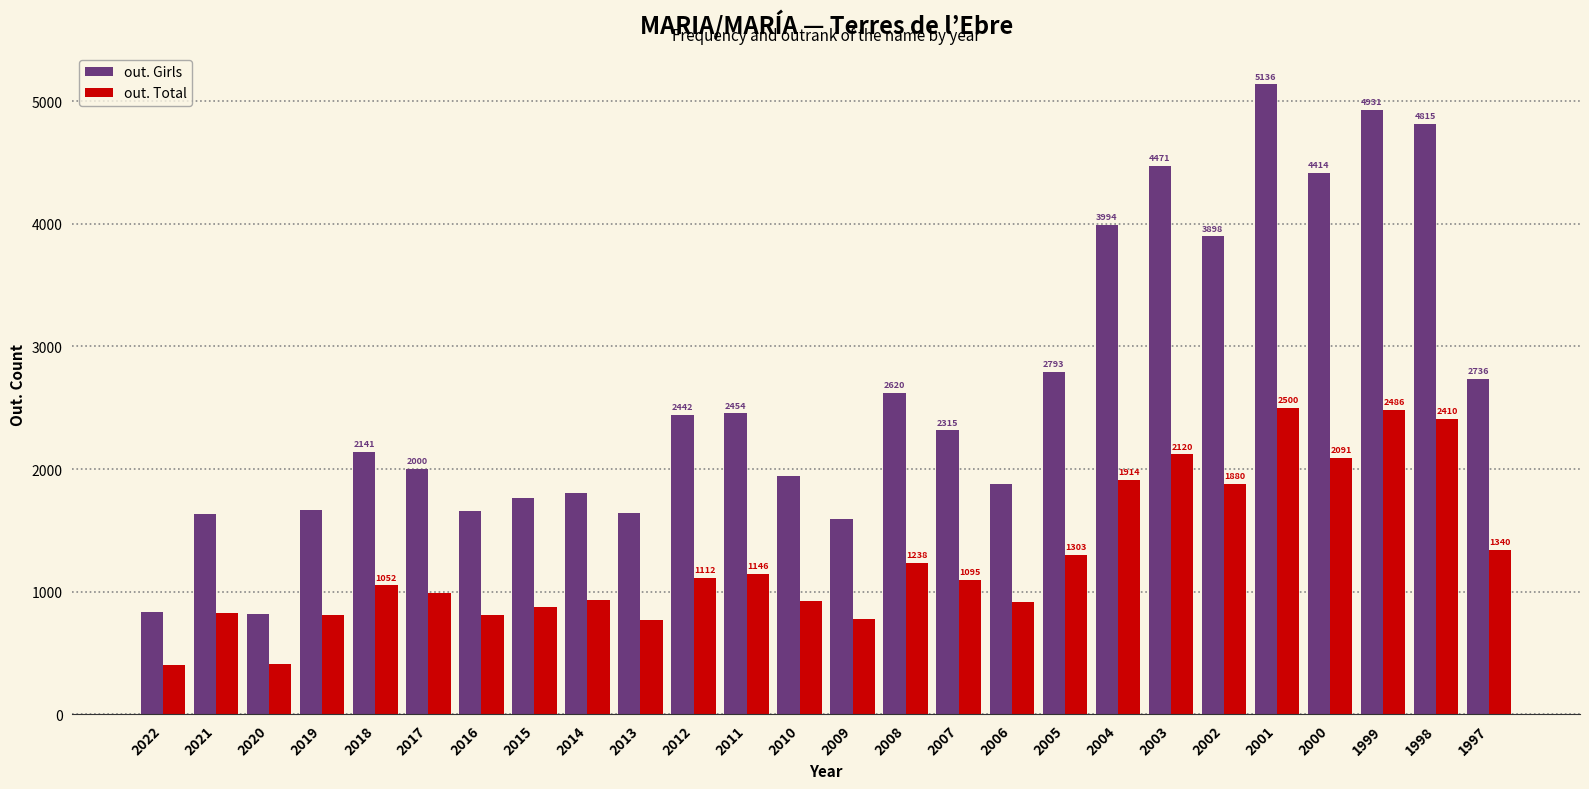

At which label does out. Total reach its peak?

2001